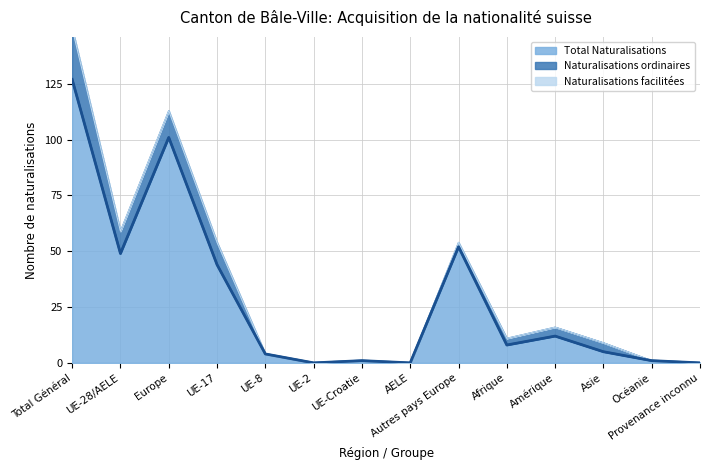

How many categories are shown in the chart?

14